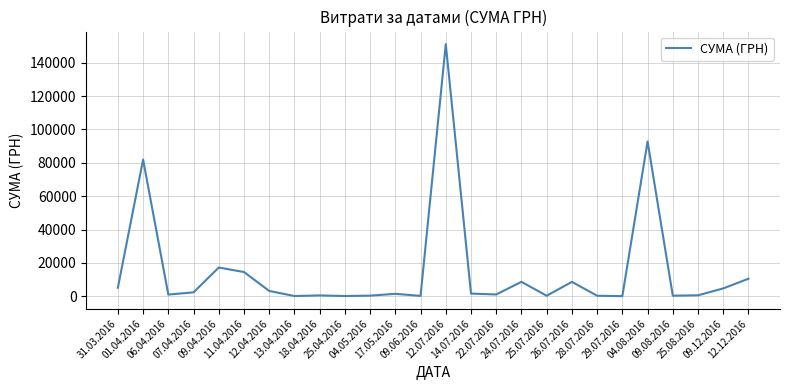

What is the difference between the maximum and minimum values?

151018.1